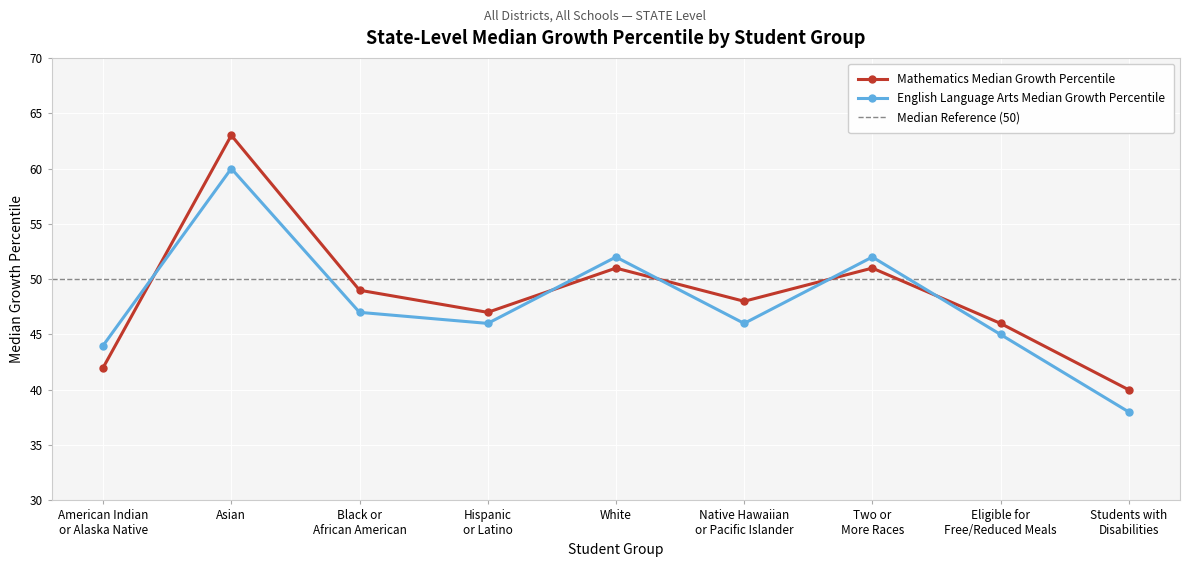

How many interior local valleys does the English Language Arts Median Growth Percentile series have?

2